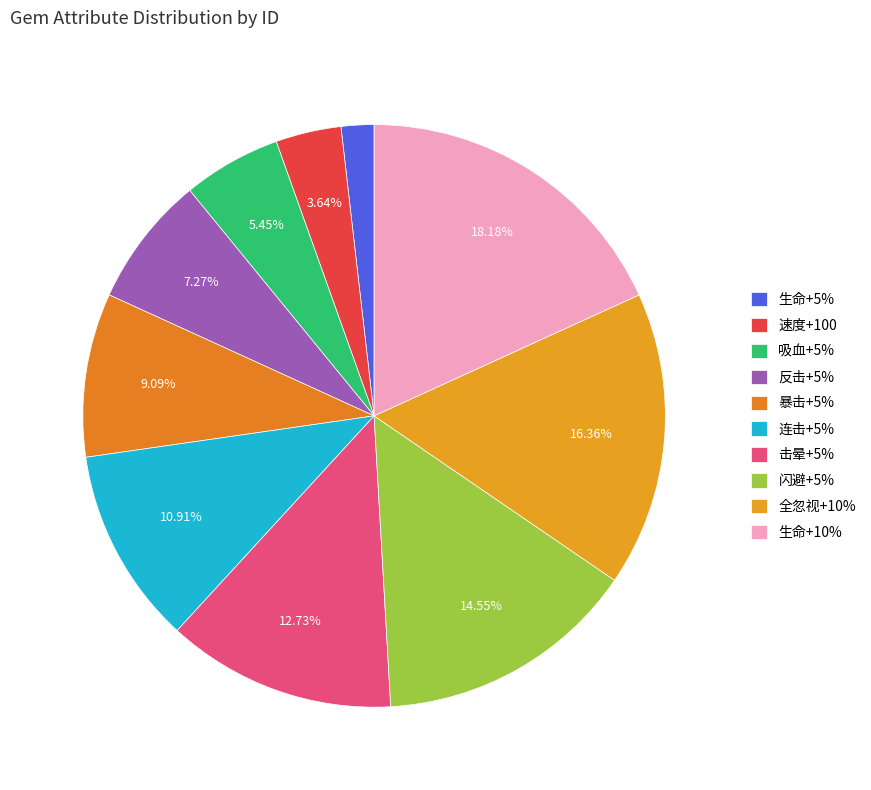

To the nearest percent, what is the difference between the 吸血+5% and 闪避+5% slice percentages?

9%